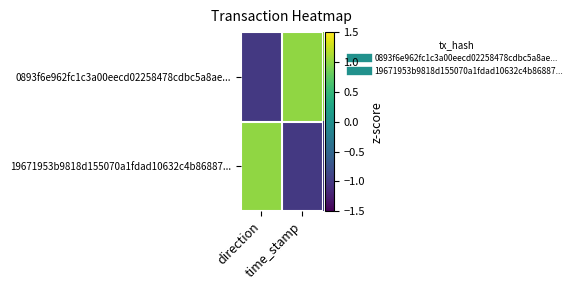

Which series has the largest total across all categories?

0893f6e962fc1c3a00eecd02258478cdbc5a8ae...